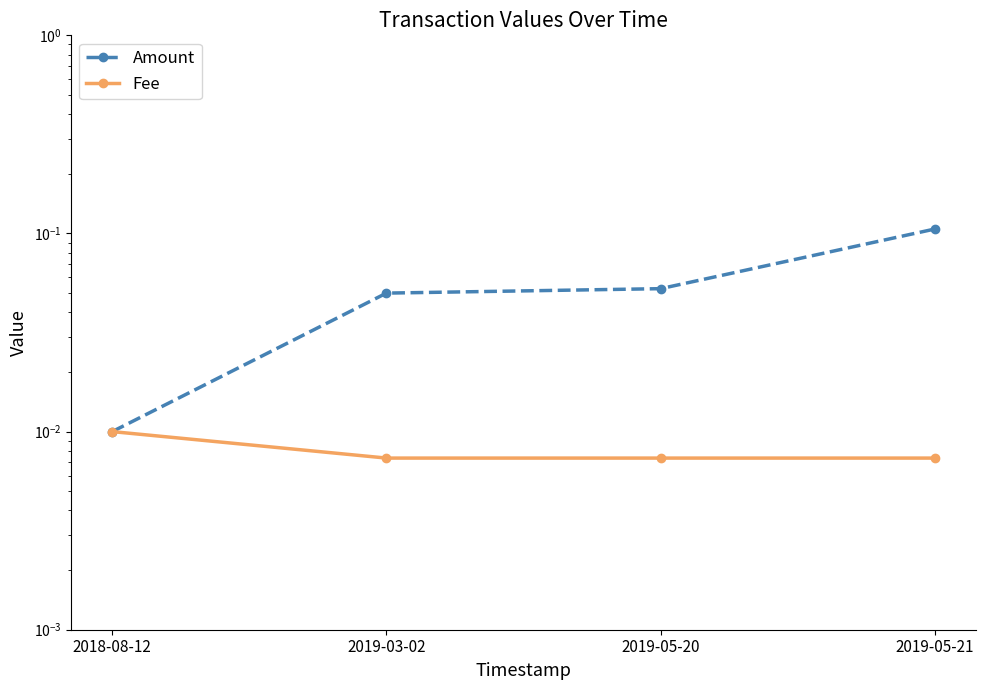

Is the value of Fee at 2019-05-20 greater than the value of Amount at 2019-05-21?

No